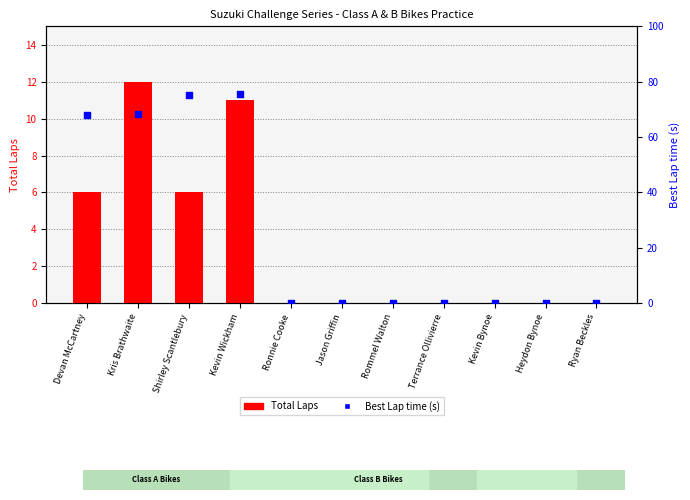

Which series has the largest total across all categories?

Best Lap time